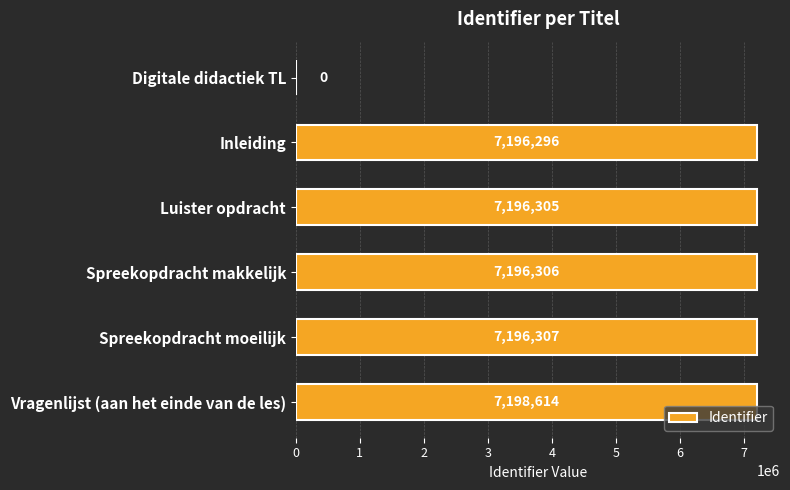

The chart shows a value of 9918029 at Vragenlijst (aan het einde van de les). True or false?

False